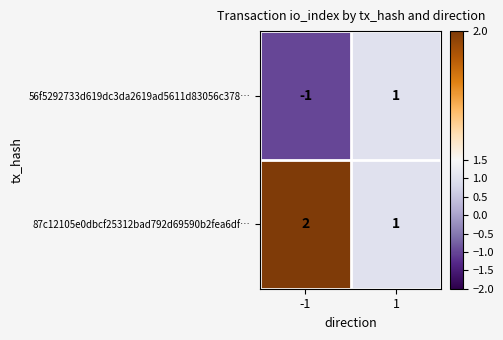

Between -1 and 1, which series saw the biggest shift?

56f5292733d619dc3da2619ad5611d83056c378…